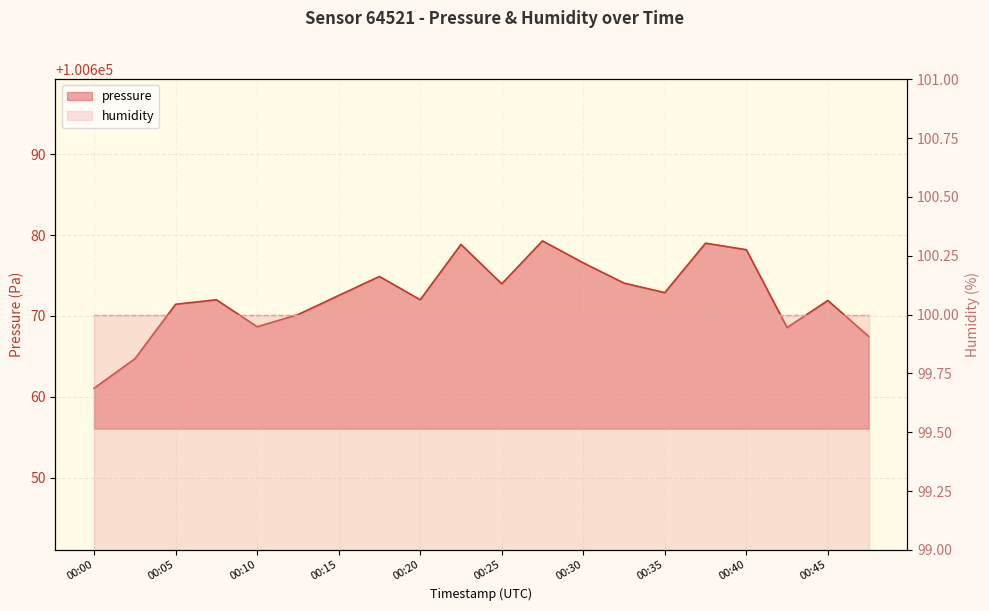

What is the label of the 1st point from the left?

00:00